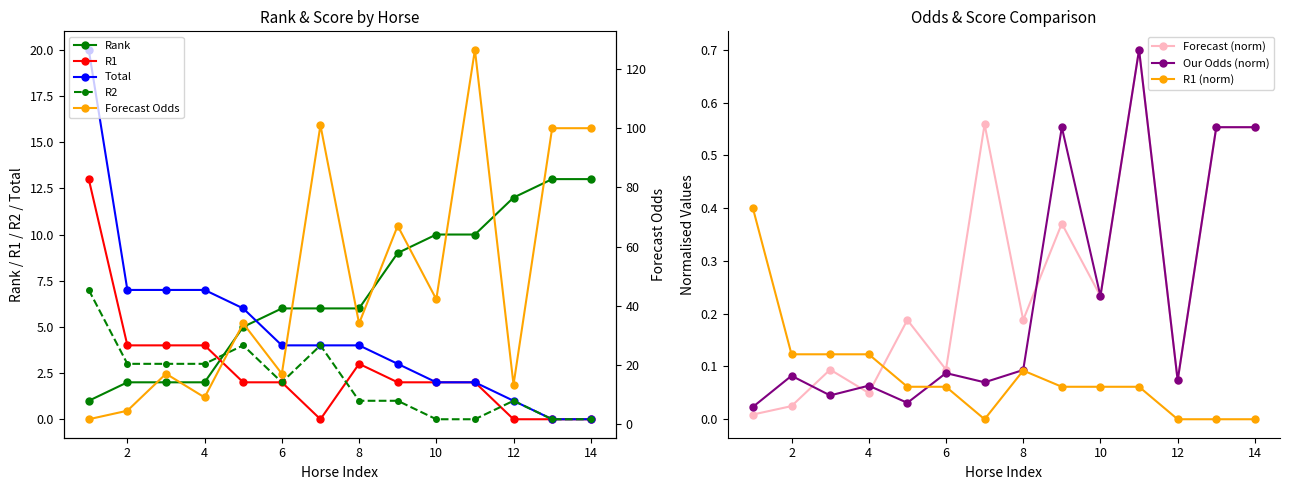

Which category has the highest value in the R1 series?

1